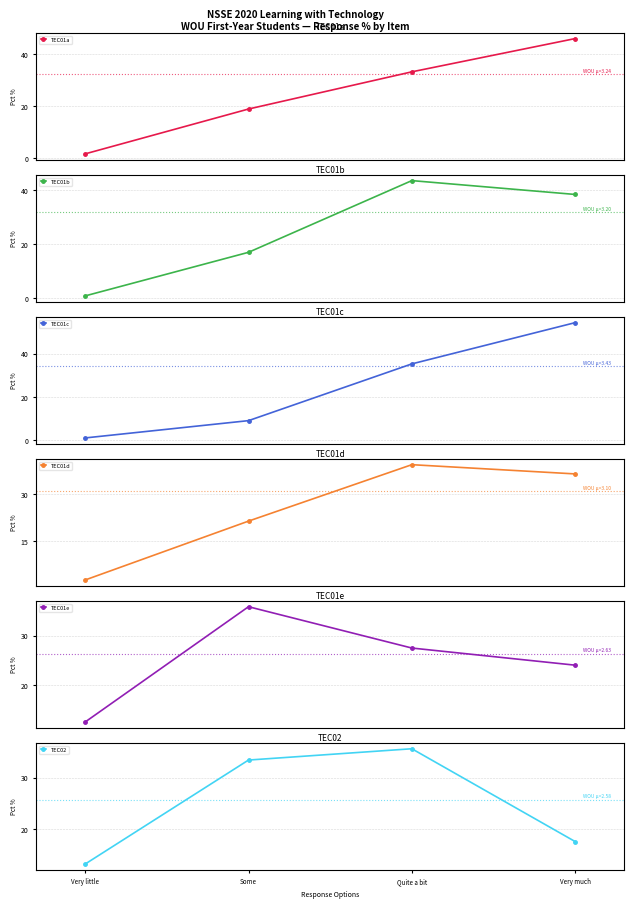

Is it true that TEC01a equals 71.1 at Very much?

False